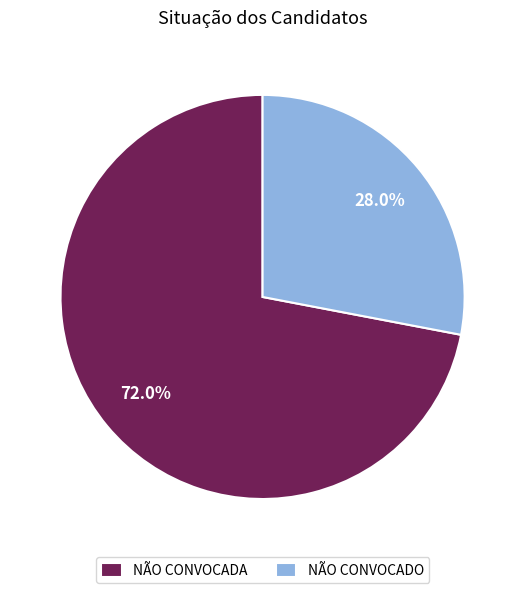

Rank the categories by value from highest to lowest.

NÃO CONVOCADA, NÃO CONVOCADO